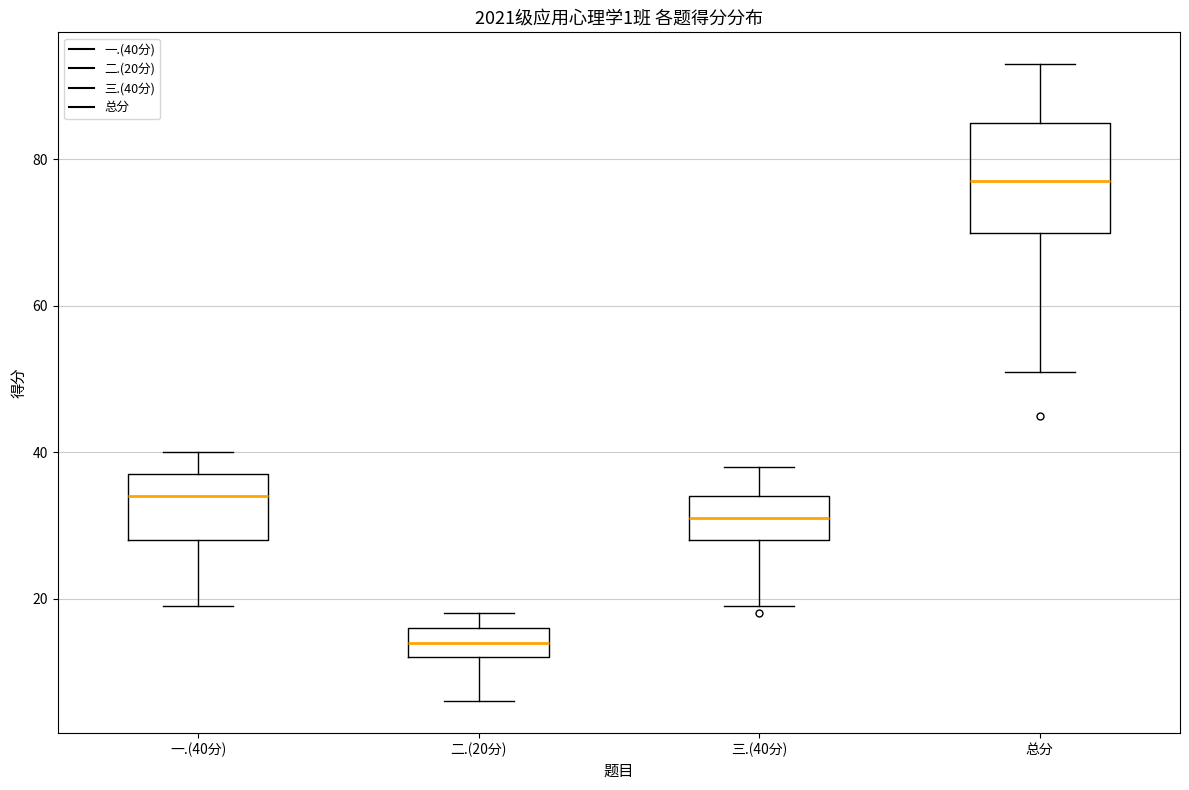

Which box has the lowest median line?

二.(20分)